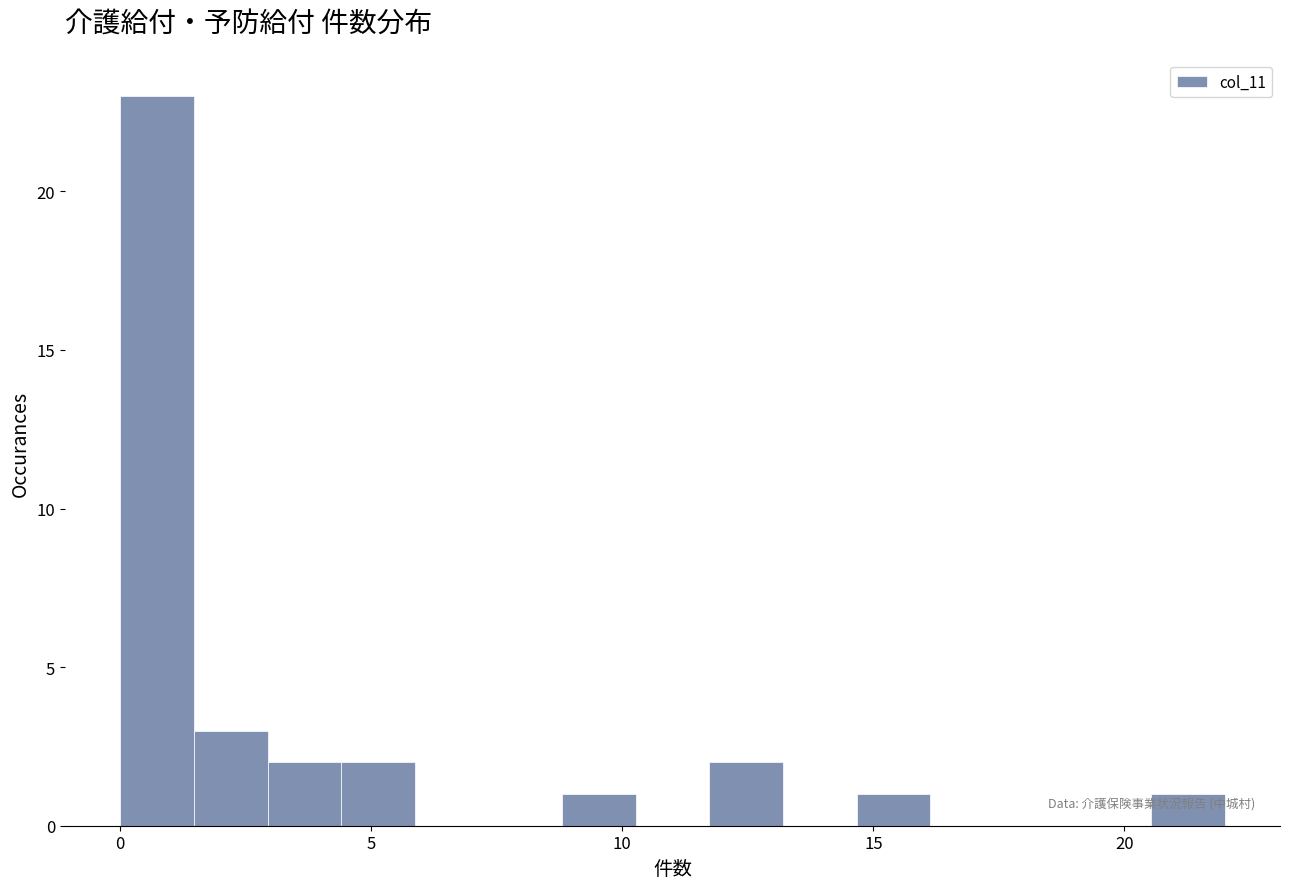

Around what value on the x-axis is the tallest bar? Give the approximate position of its centre, as read against the axis.

0.5